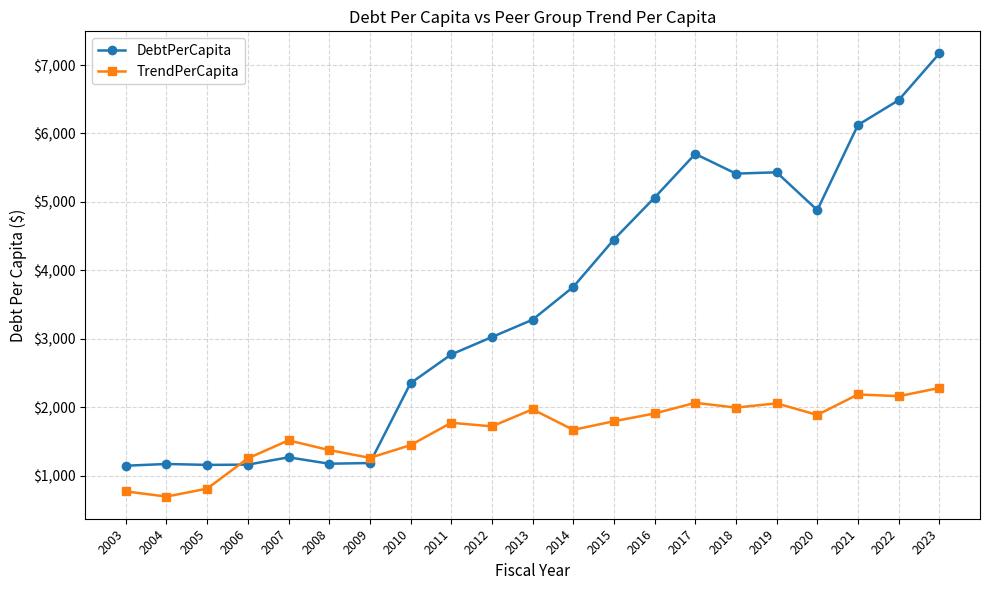

Where do TrendPerCapita and DebtPerCapita first cross each other?

2005 and 2006